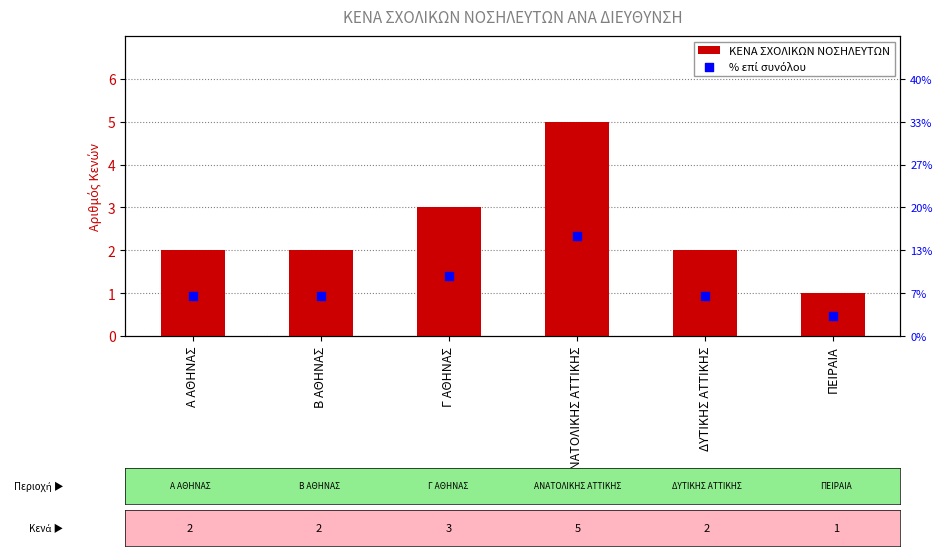

What is the total value across all series at ΑΝΑΤΟΛΙΚΗΣ ΑΤΤΙΚΗΣ?

7.3